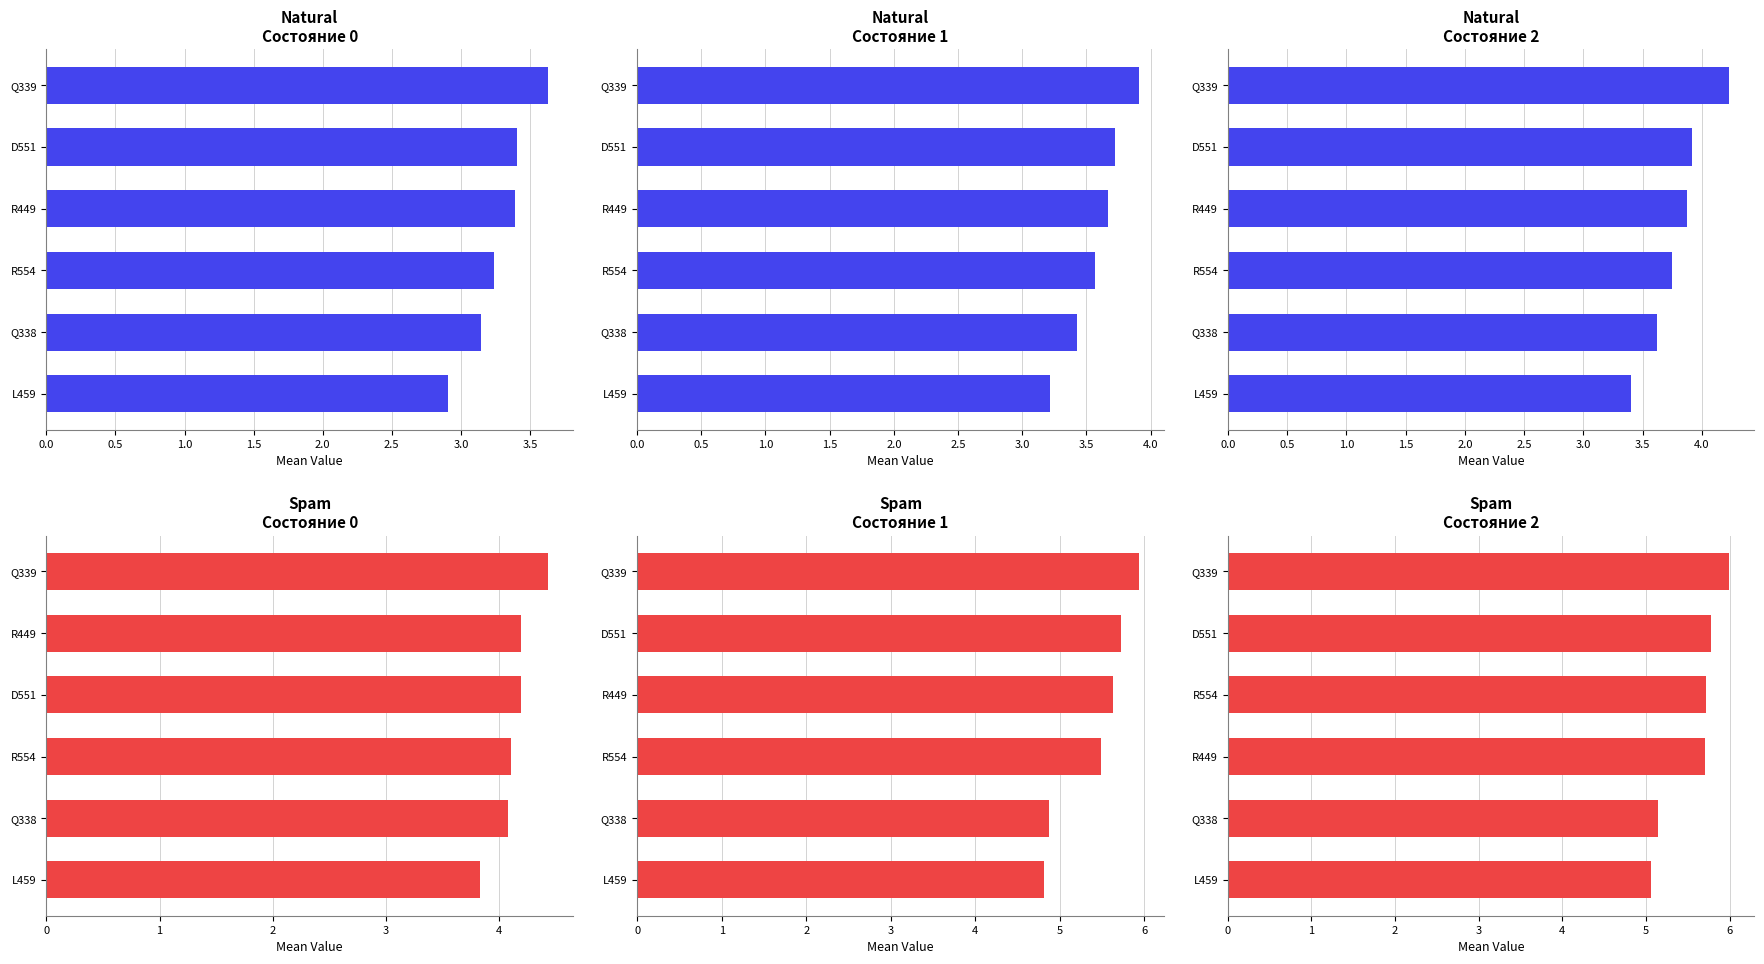

Reading left to right, what are all the values shown in this chart?

col_6: 3.6	3.4	3.4	3.2	3.1	2.9
col_7: 3.9	3.7	3.7	3.6	3.4	3.2
col_8: 4.2	3.9	3.9	3.7	3.6	3.4
col_9: 4.4	4.2	4.2	4.1	4.1	3.8
col_10: 5.9	5.7	5.6	5.5	4.9	4.8
col_11: 6.0	5.8	5.7	5.7	5.1	5.1